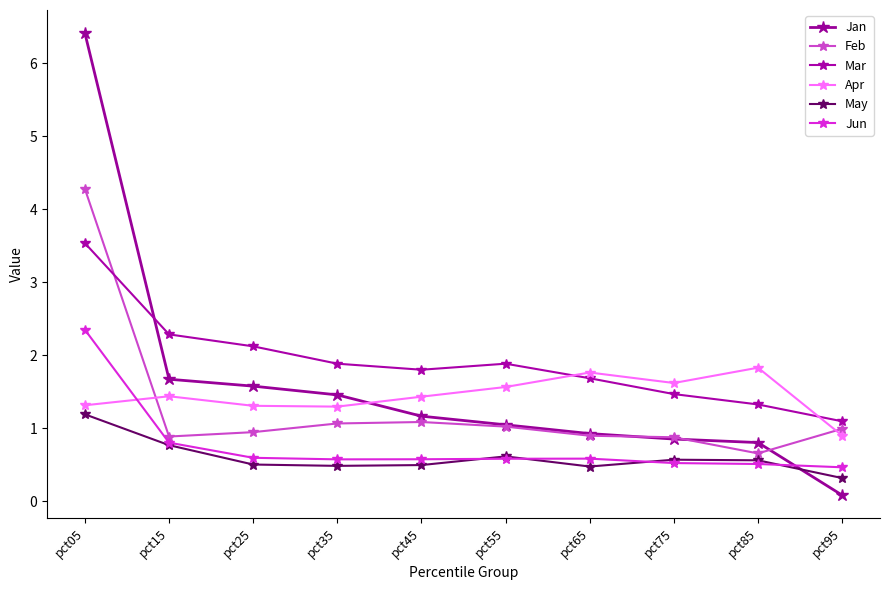

The Feb series shows 0.9 at pct65. True or false?

True